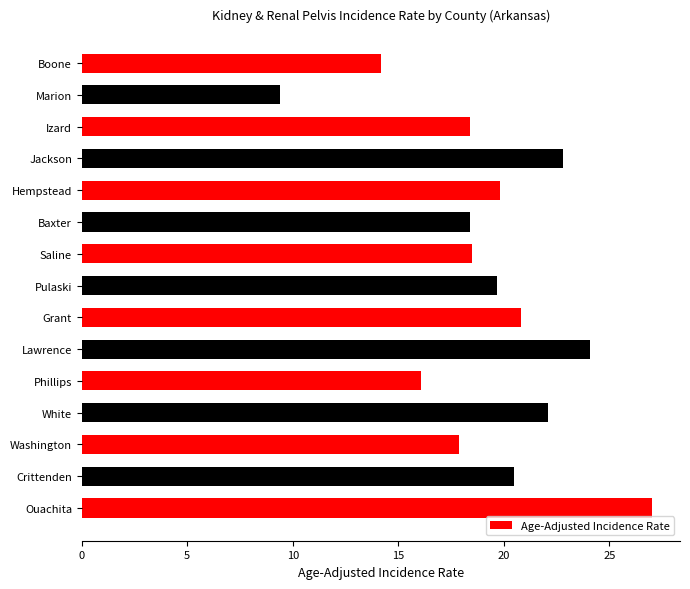

What is the value of the 6th bar from the top?

18.4